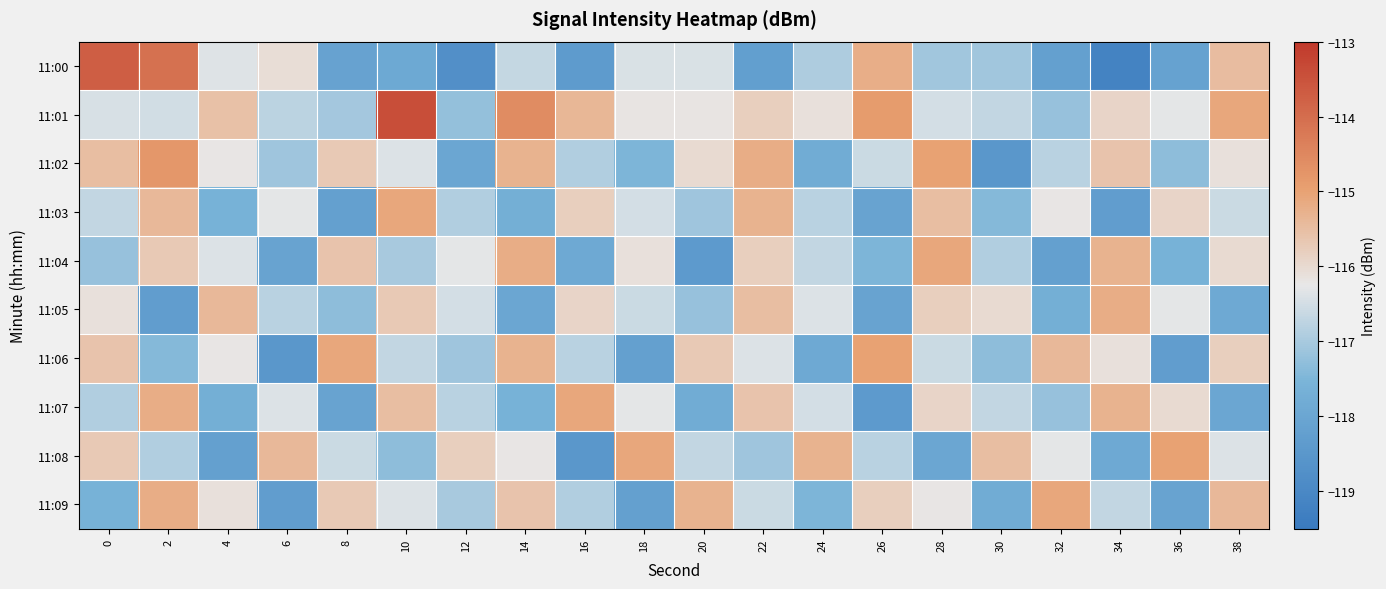

At 22, list the series in order from largest to smallest.

11:02, 11:03, 11:05, 11:07, 11:01, 11:04, 11:06, 11:09, 11:08, 11:00